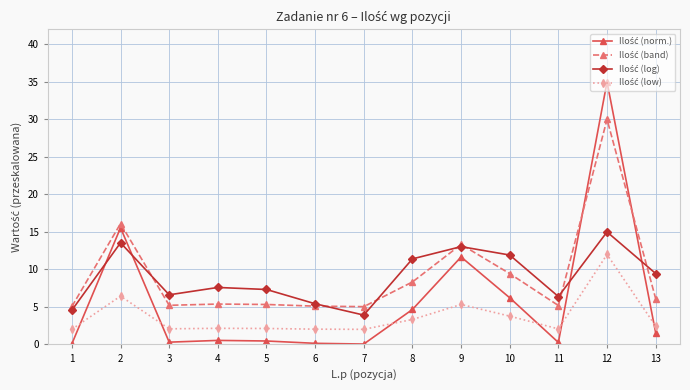

At which category is the sum across all series the highest?

12